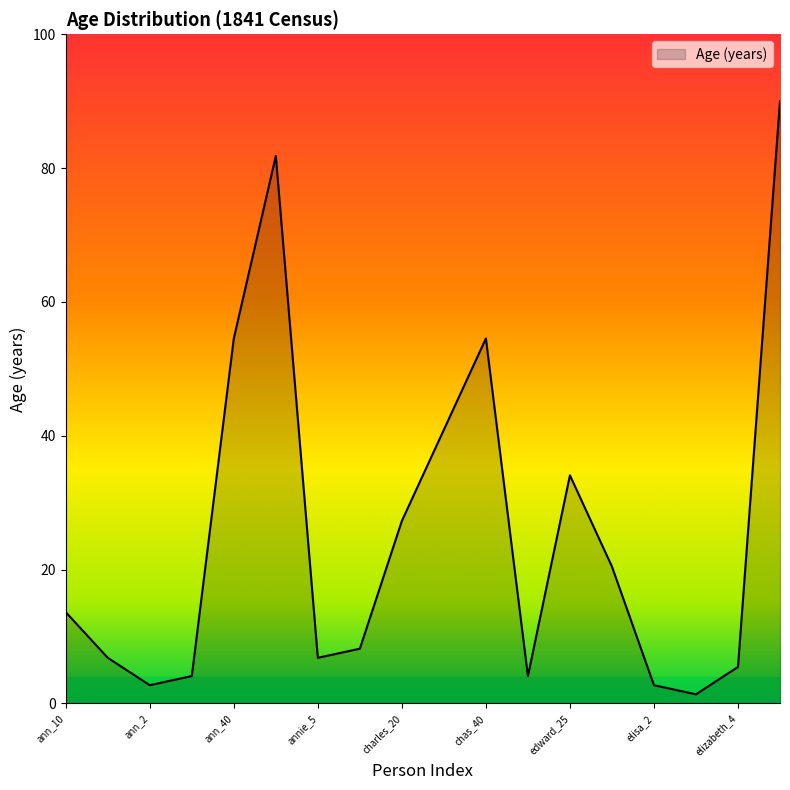

Is this an area chart (filled region under the line)?

Yes